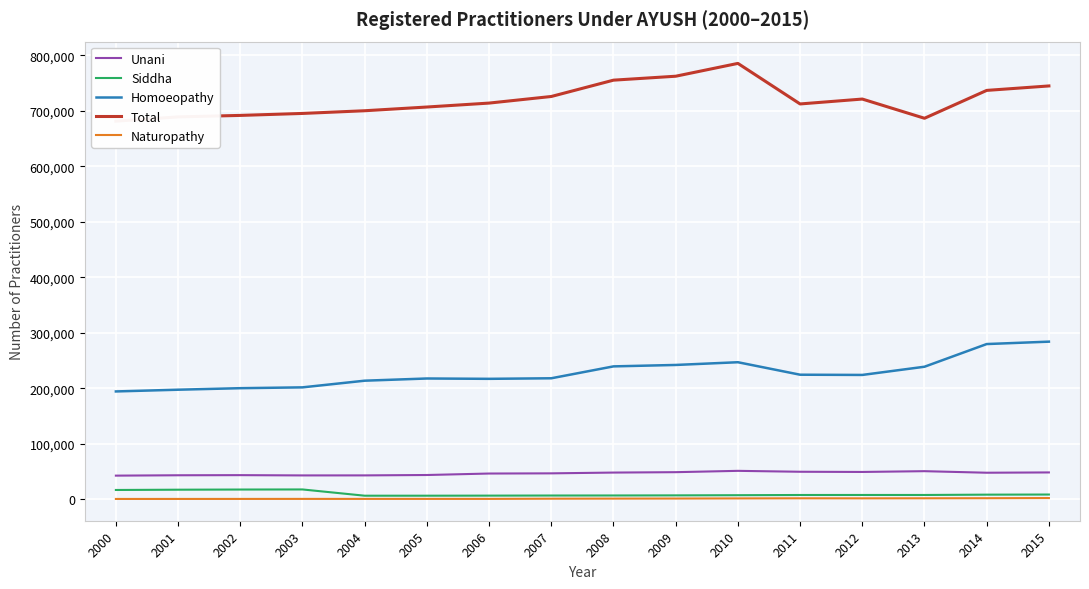

At which category is the sum across all series the highest?

2010